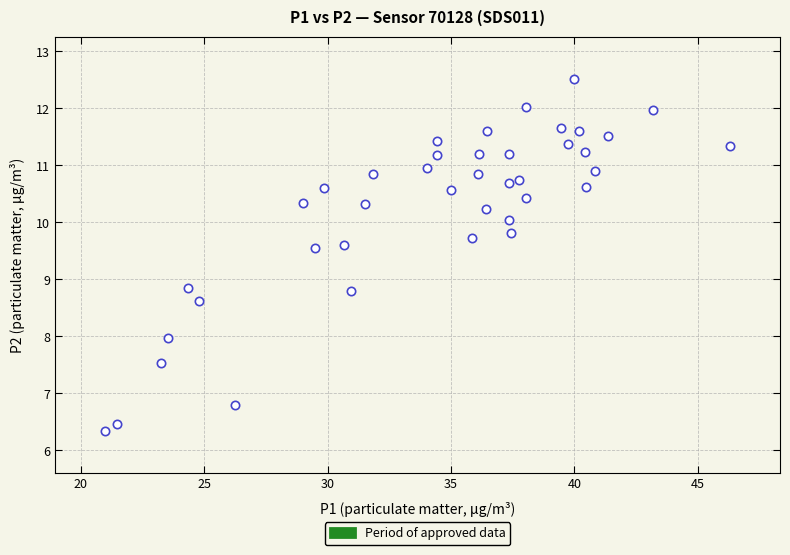

What is the range of Y values (max minus min)?

6.2